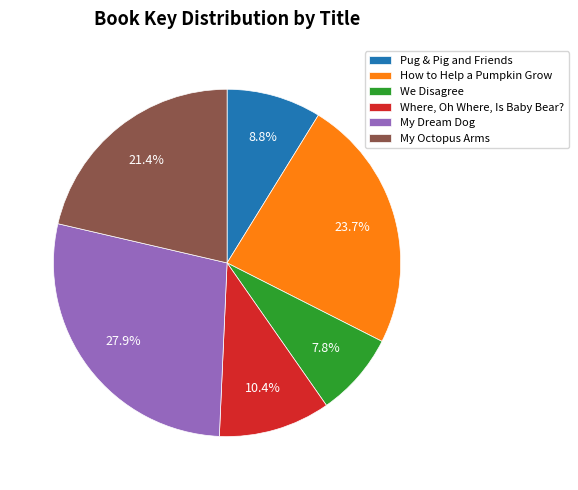

How many slices are in this pie chart?

6